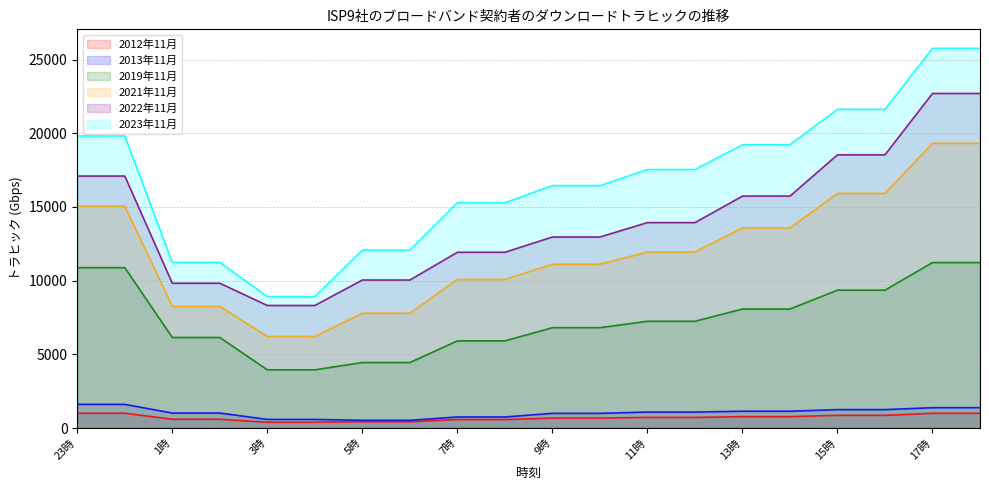

What value does the 2012年11月 series have at 15時?

862.4